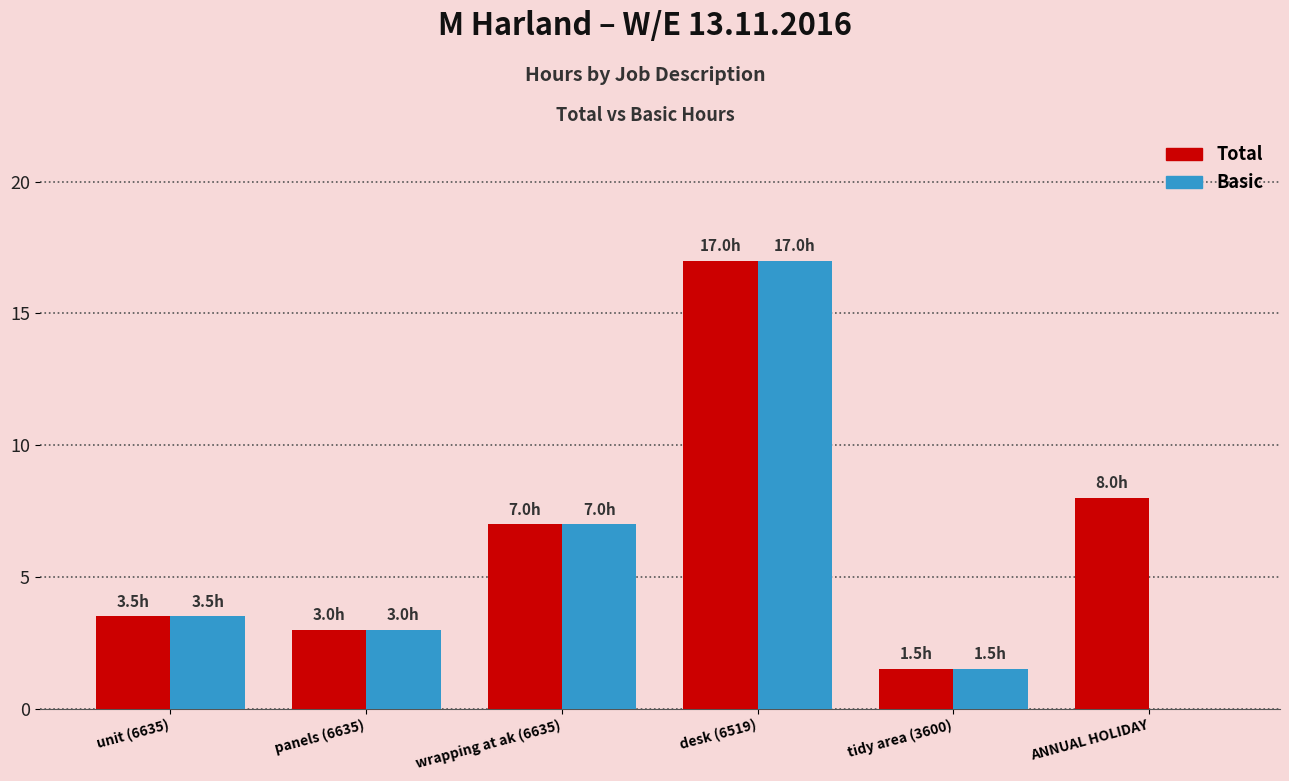

Is the value of Basic at tidy area (3600) greater than the value of Total at ANNUAL HOLIDAY?

No